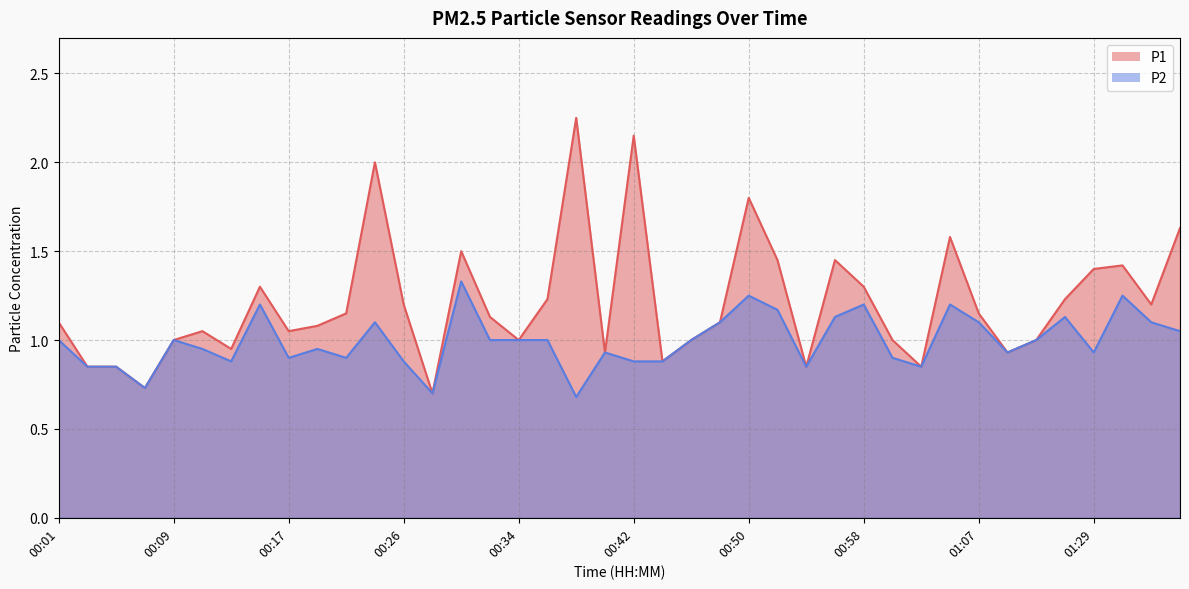

True or false: P2 and P1 intersect in this chart.

False